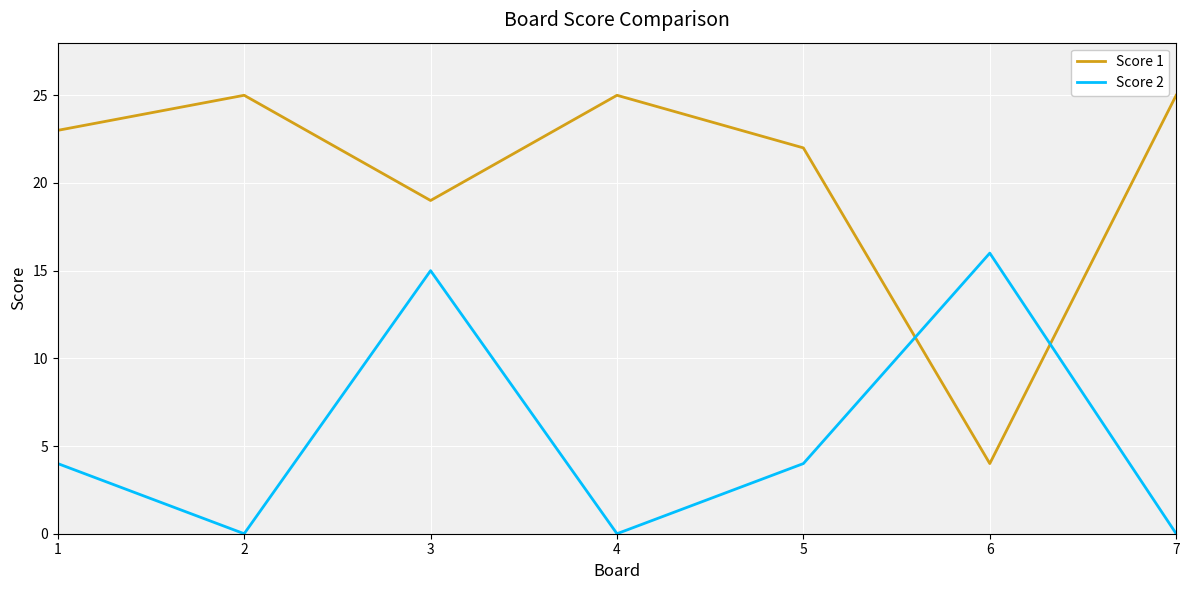

The Score 1 series shows 4 at 6. True or false?

True